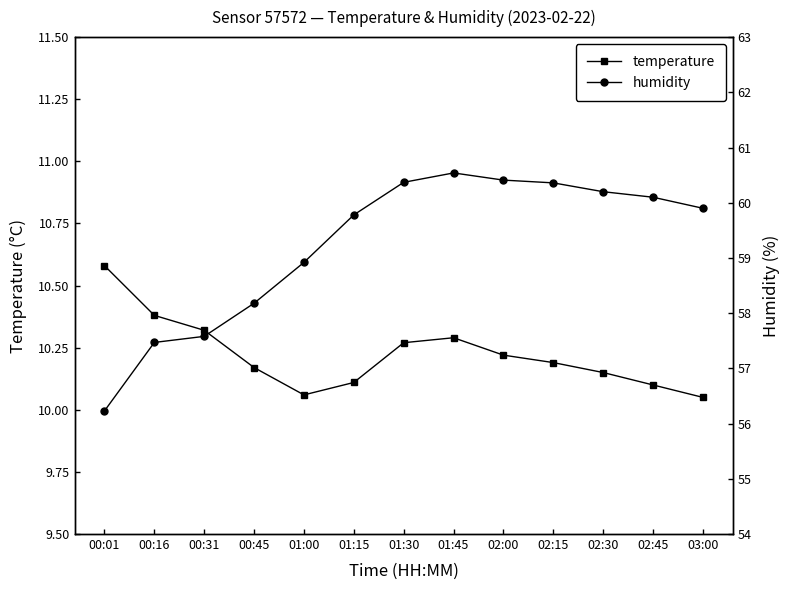

True or false: temperature and humidity intersect in this chart.

False